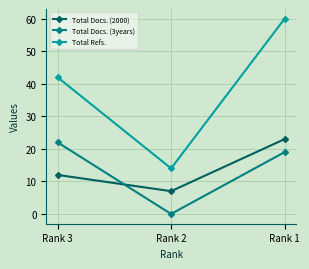

At which label is Total Docs. (2000) closest to 15?

Rank 3